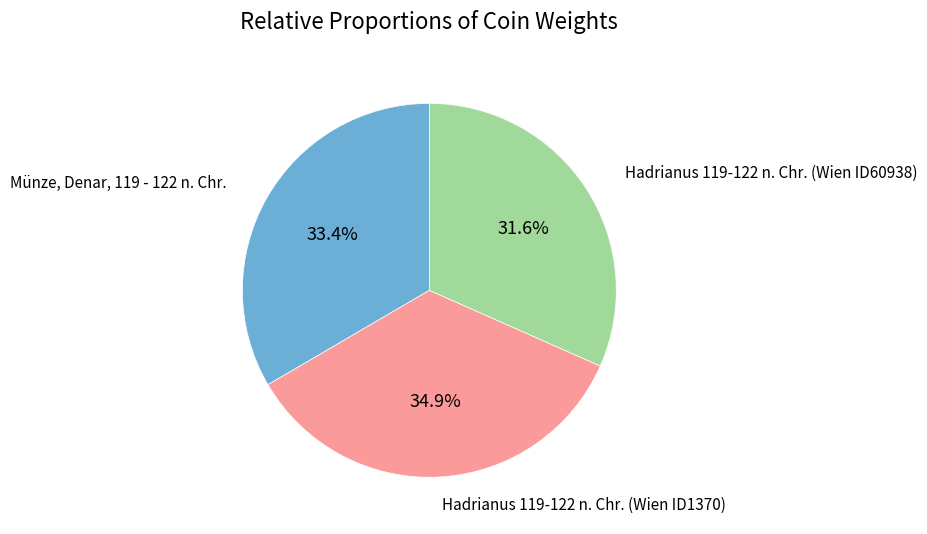

Is there any slice that represents more than half of the pie?

No